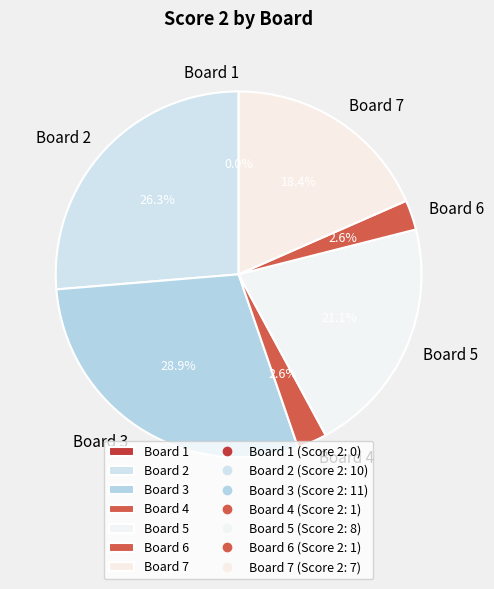

Which has a higher value, Board 7 or Board 3?

Board 3